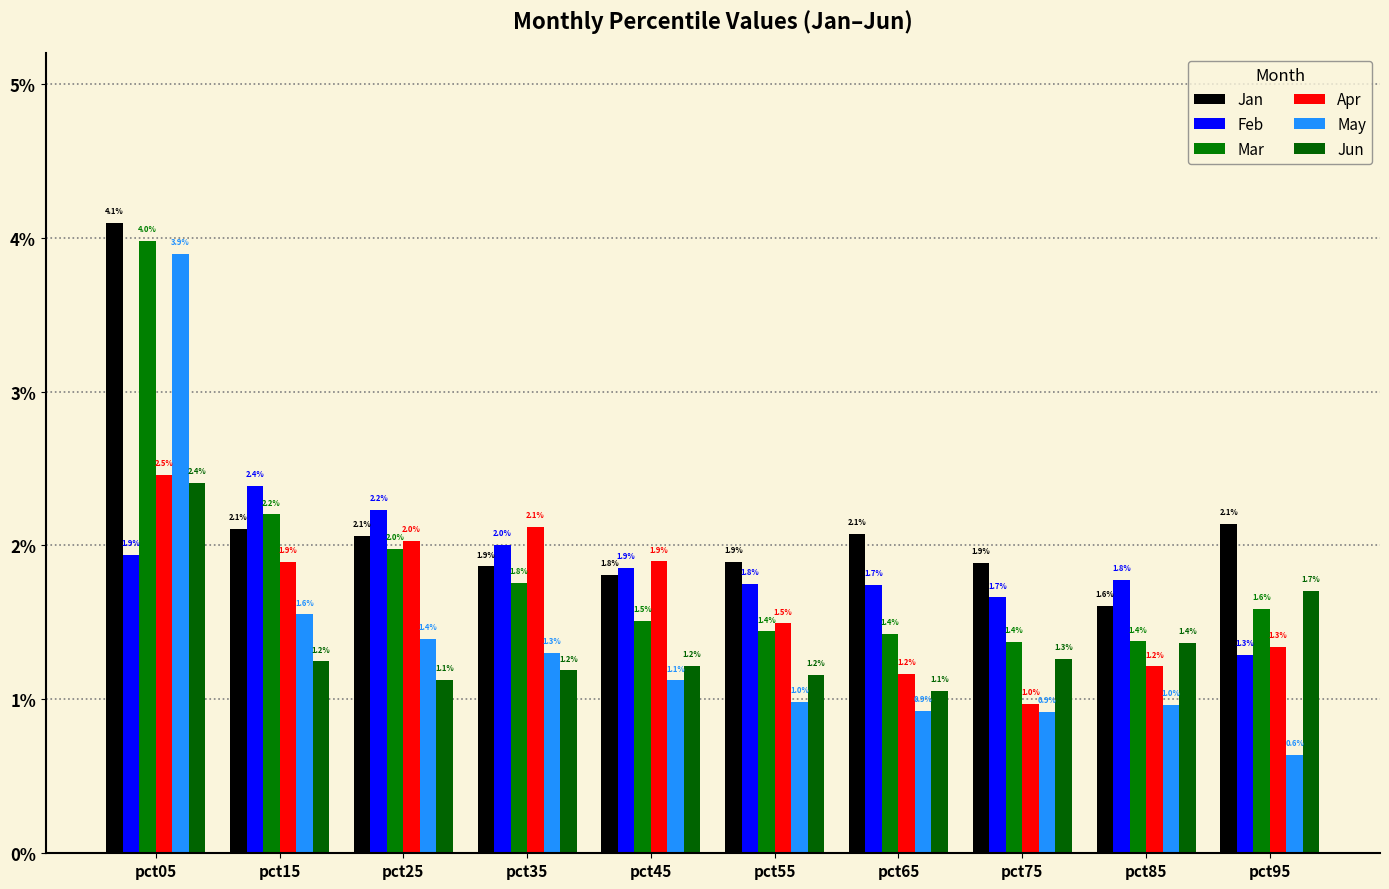

Reading right to left, extract all data points from this chart.

Jan: 2.1	1.6	1.9	2.1	1.9	1.8	1.9	2.1	2.1	4.1
Feb: 1.3	1.8	1.7	1.7	1.8	1.9	2.0	2.2	2.4	1.9
Mar: 1.6	1.4	1.4	1.4	1.4	1.5	1.8	2.0	2.2	4.0
Apr: 1.3	1.2	1.0	1.2	1.5	1.9	2.1	2.0	1.9	2.5
May: 0.6	1.0	0.9	0.9	1.0	1.1	1.3	1.4	1.6	3.9
Jun: 1.7	1.4	1.3	1.1	1.2	1.2	1.2	1.1	1.2	2.4